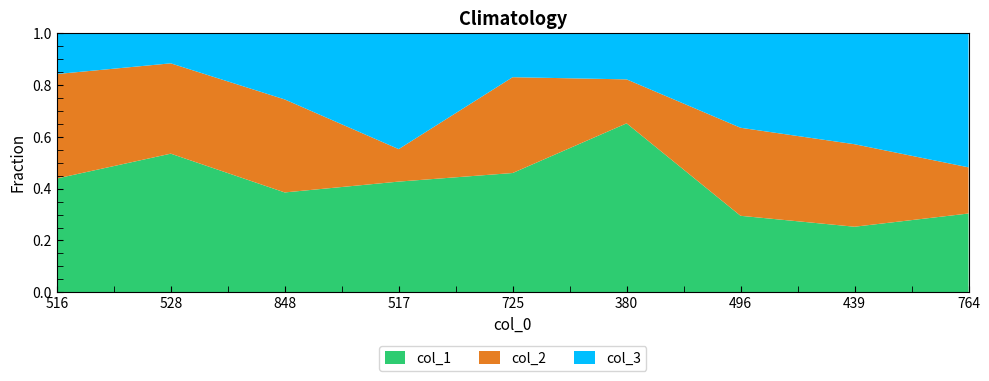

Reading left to right, transcribe all the data shown in this chart.

col_1: 926	904	771	753	747	738	510	337	273
col_2: 850	589	718	221	600	192	587	424	160
col_3: 333	197	512	789	276	202	631	571	465